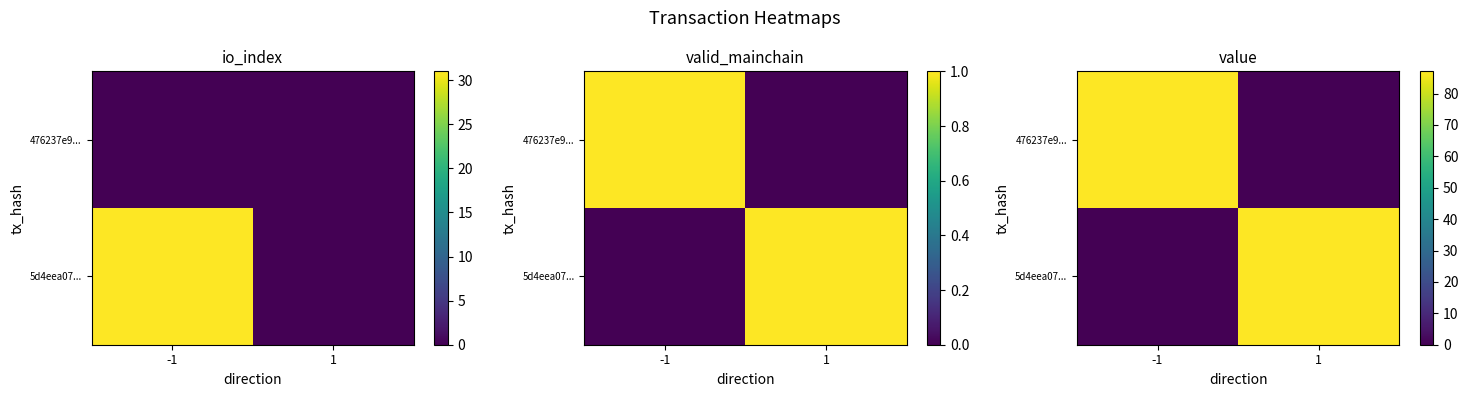

Where does the 476237e9... series first go above 87?

-1